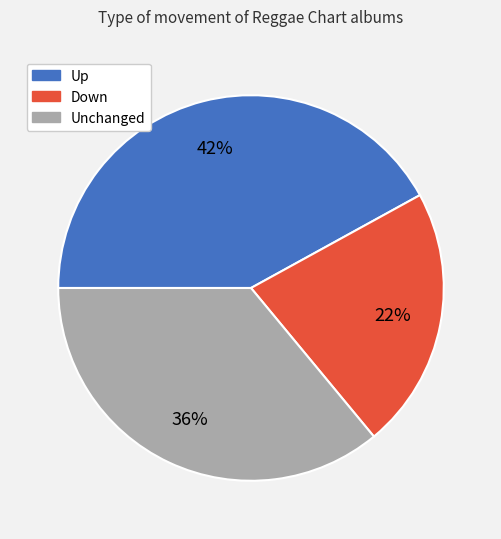

To the nearest percent, what is the difference between the largest and smallest slice percentages?

20%